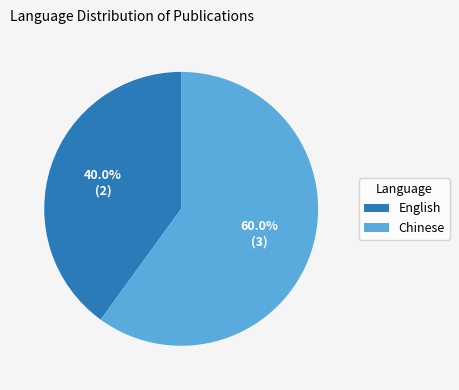

Is there any slice that represents more than half of the pie?

Yes